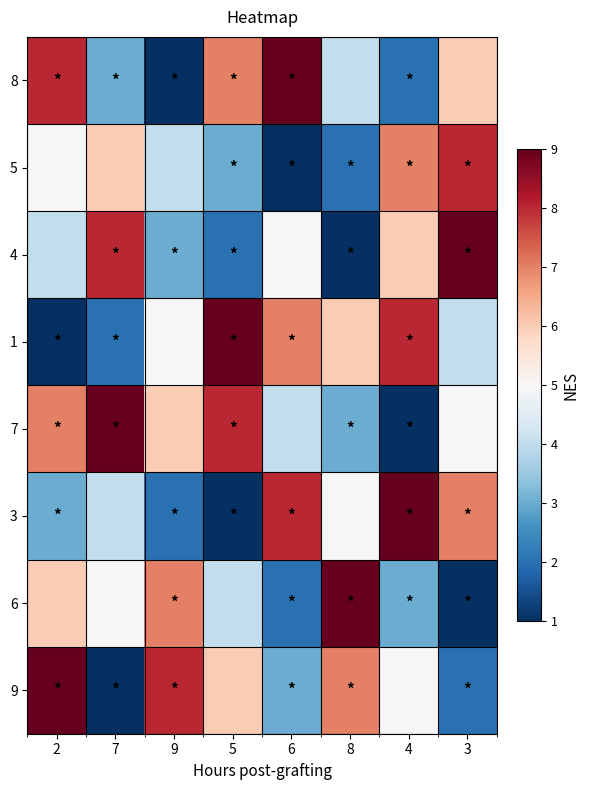

Which series has the widest spread of values?

8